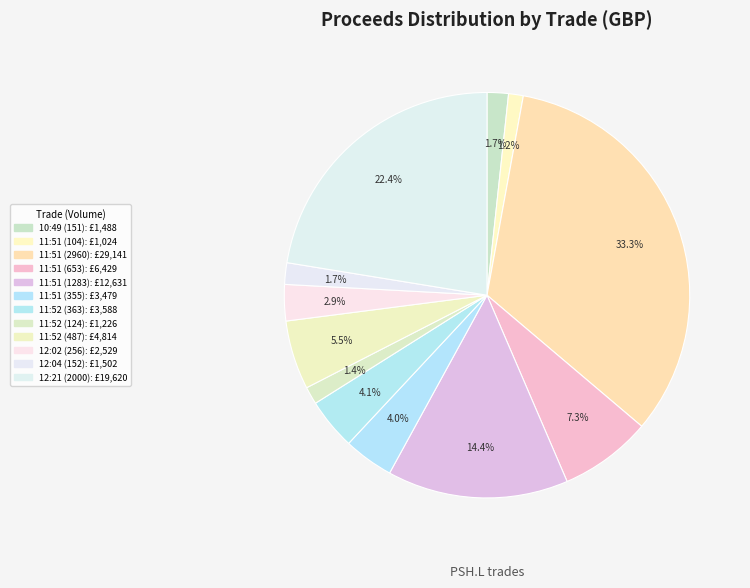

Is there any slice that represents more than half of the pie?

No